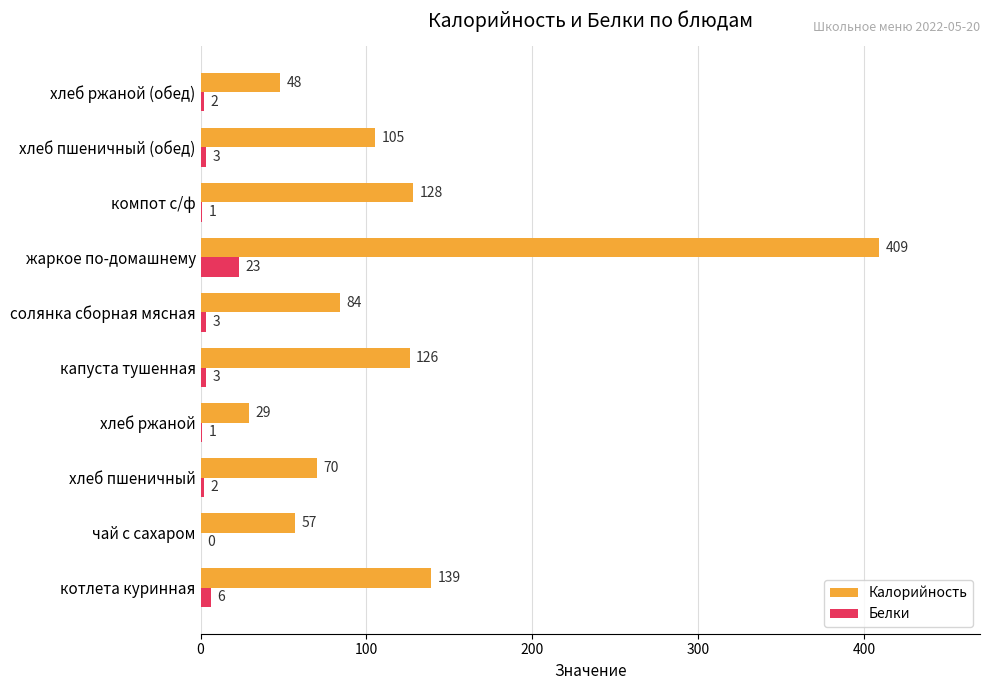

Between хлеб пшеничный and компот с/ф, which series saw the biggest shift?

Калорийность